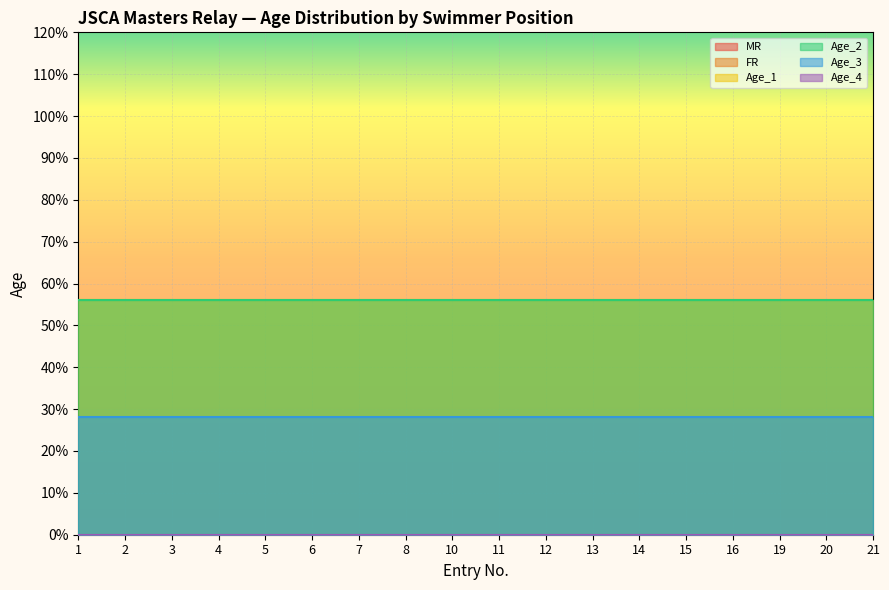

Is it true that Age_2 equals 12 at 16?

False